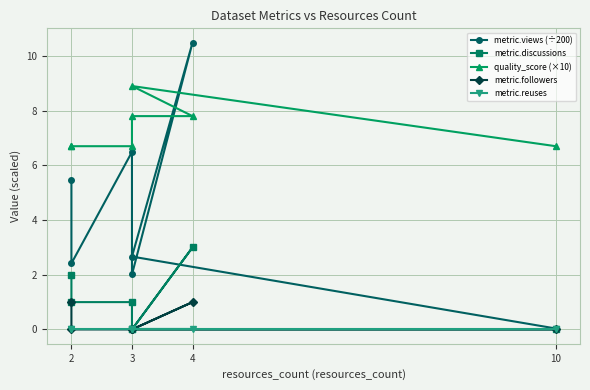

Which series has the largest total across all categories?

quality_score (×10)